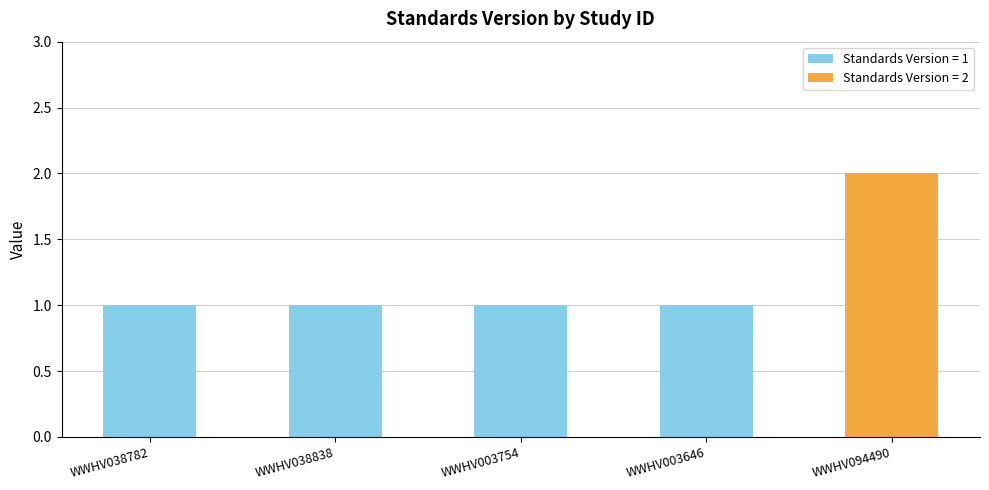

What is the label of the 5th bar from the right?

WWHV038782